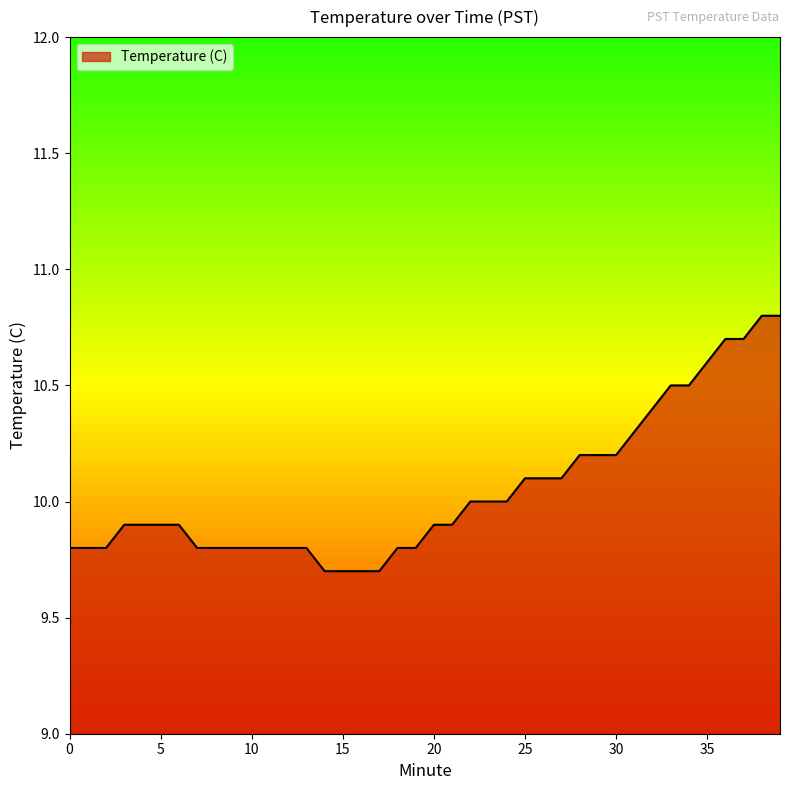

What is the maximum value shown in the chart?

10.8